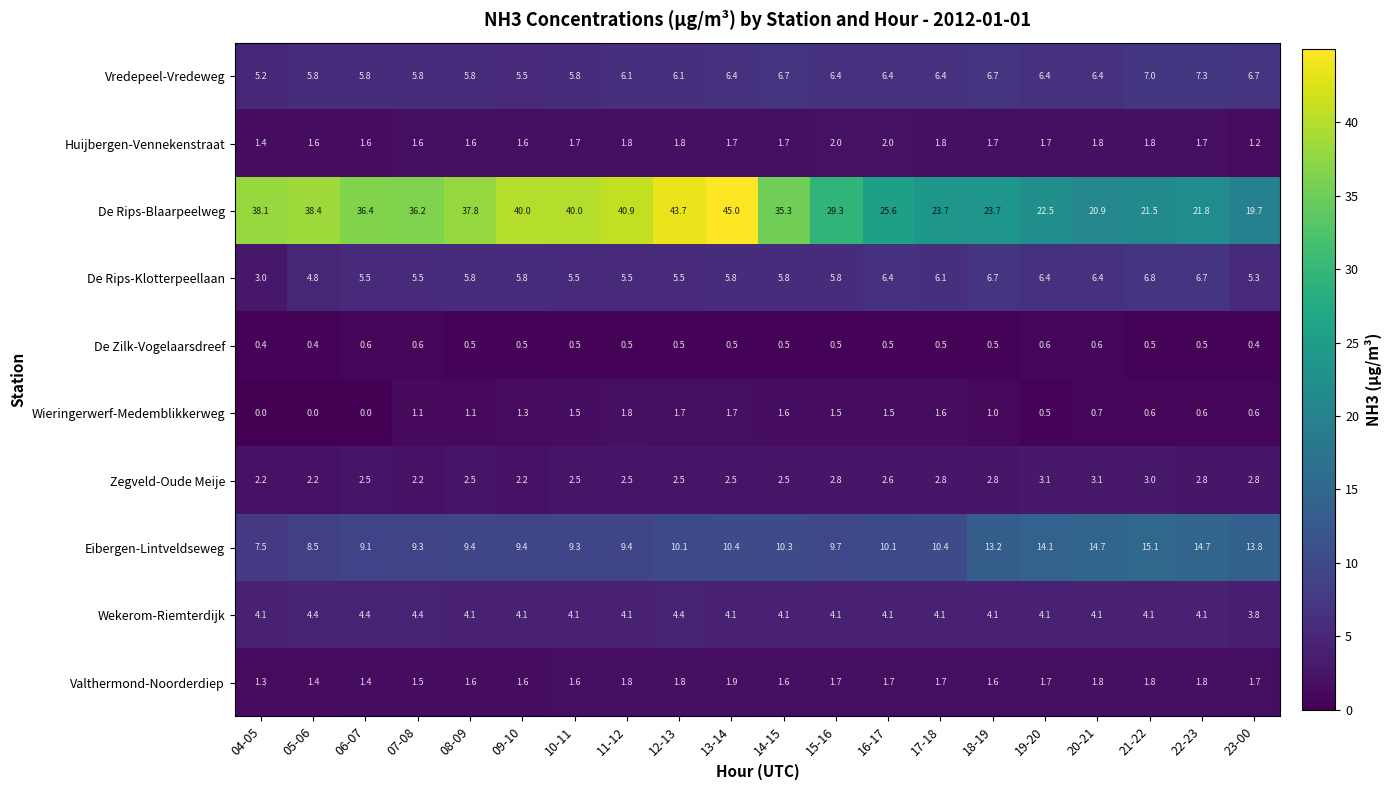

Which category has the highest value across all series?

13-14